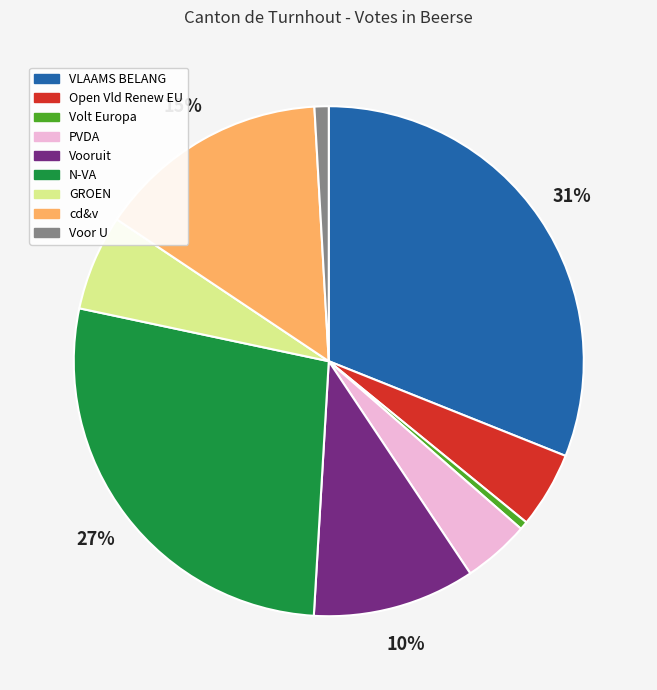

Which slice is the largest?

VLAAMS BELANG